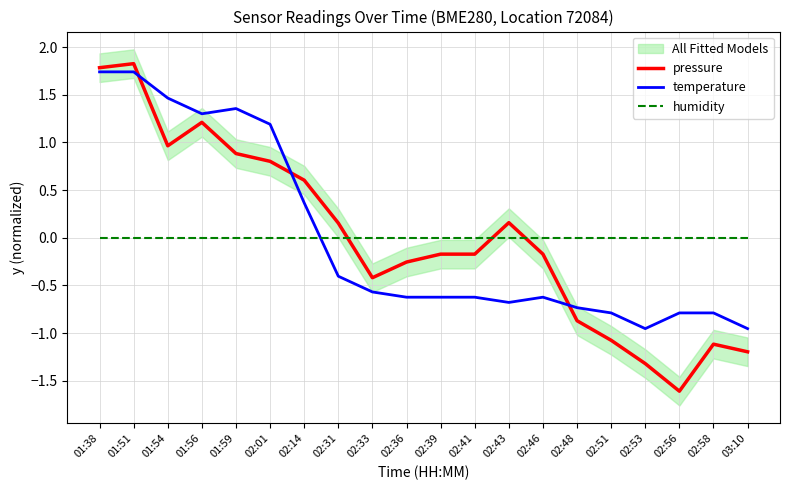

What is the smallest value displayed?

-1.6